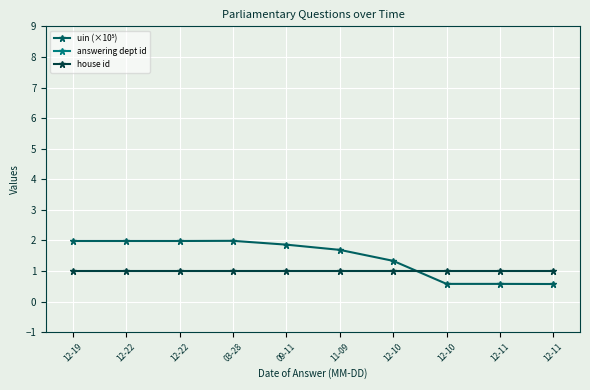

True or false: uin (×10⁵) has more than 0 points higher than both neighbors.

True